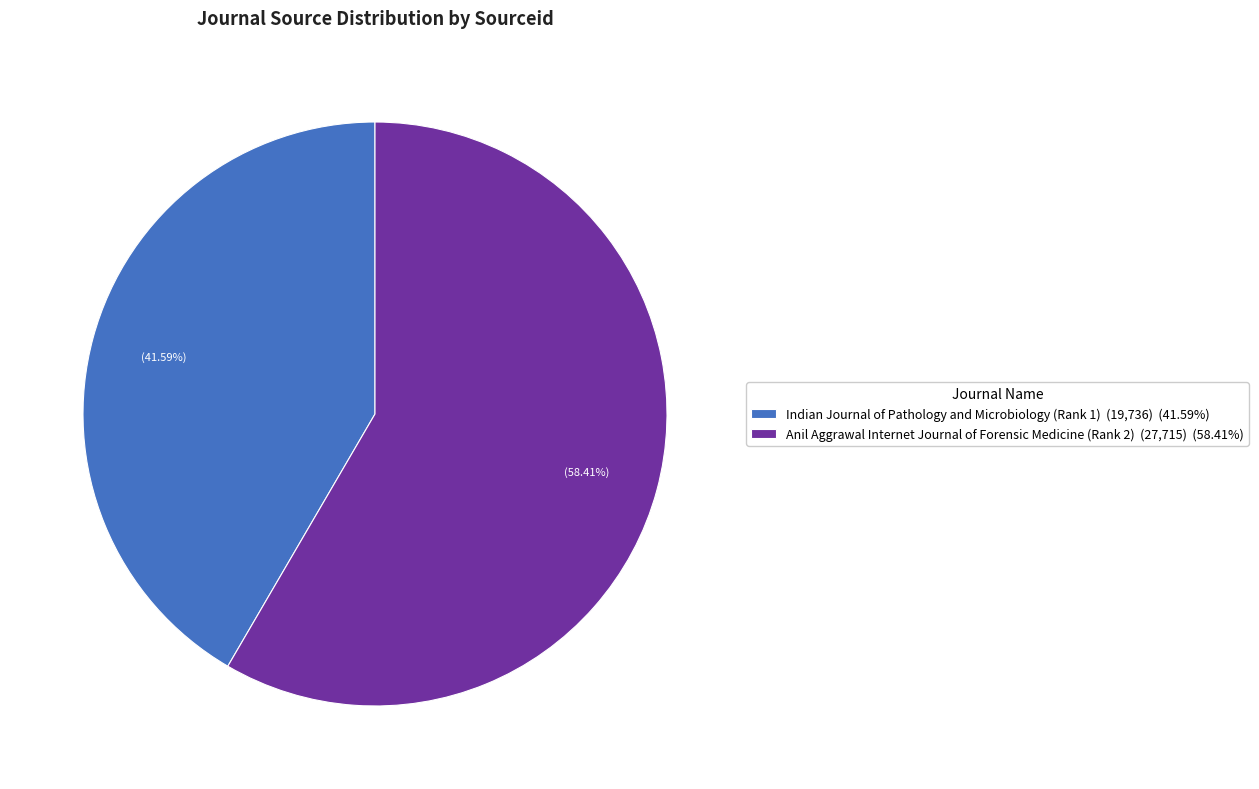

To the nearest percent, what is the average slice percentage?

50%